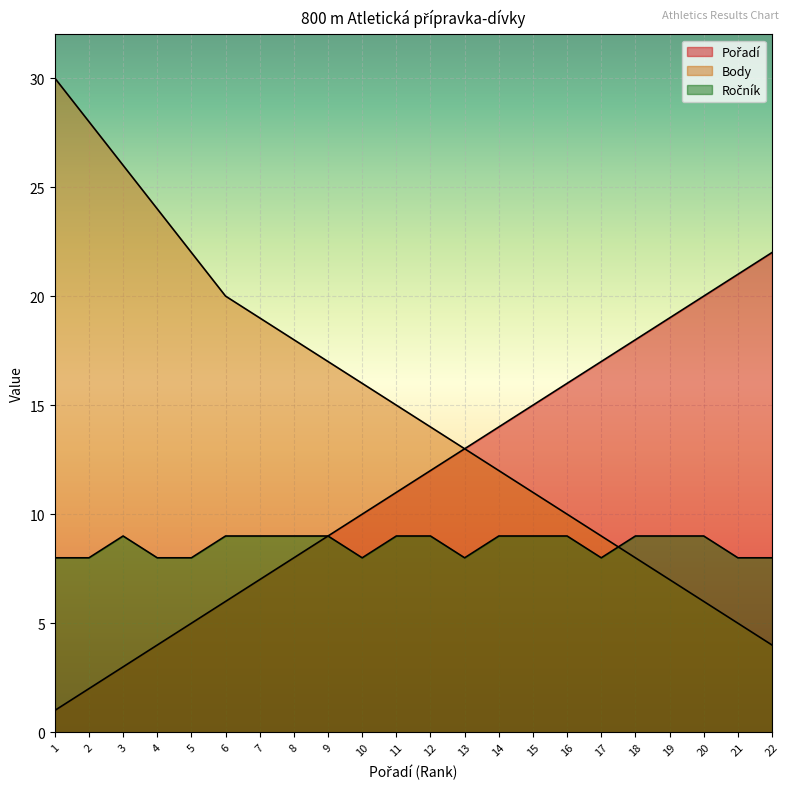

What is the minimum value shown in the chart?

1